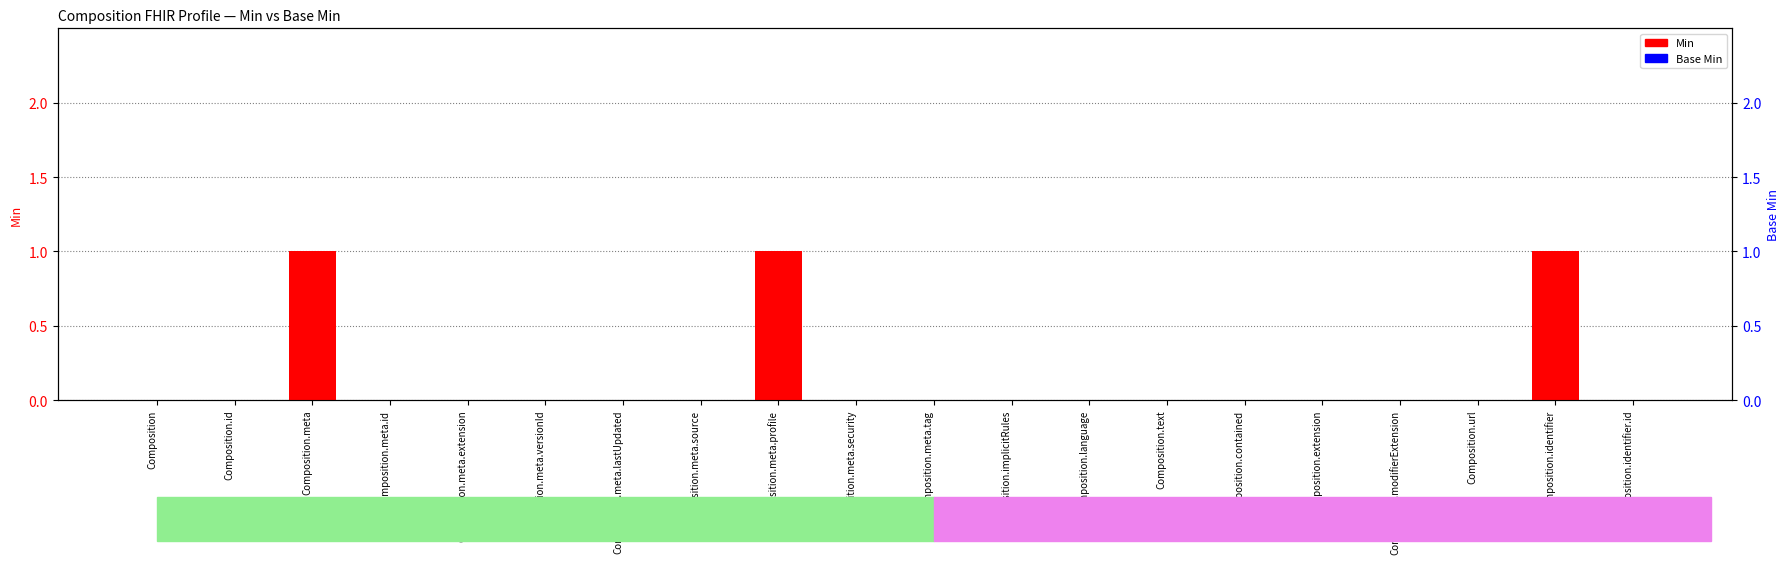

Reading left to right, transcribe all the data shown in this chart.

Min: Composition=0	Composition.id=0	Composition.meta=1	Composition.meta.id=0	Composition.meta.extension=0	Composition.meta.versionId=0	Composition.meta.lastUpdated=0	Composition.meta.source=0	Composition.meta.profile=1	Composition.meta.security=0	Composition.meta.tag=0	Composition.implicitRules=0	Composition.language=0	Composition.text=0	Composition.contained=0	Composition.extension=0	Composition.modifierExtension=0	Composition.url=0	Composition.identifier=1	Composition.identifier.id=0
Base Min: Composition=0	Composition.id=0	Composition.meta=0	Composition.meta.id=0	Composition.meta.extension=0	Composition.meta.versionId=0	Composition.meta.lastUpdated=0	Composition.meta.source=0	Composition.meta.profile=0	Composition.meta.security=0	Composition.meta.tag=0	Composition.implicitRules=0	Composition.language=0	Composition.text=0	Composition.contained=0	Composition.extension=0	Composition.modifierExtension=0	Composition.url=0	Composition.identifier=0	Composition.identifier.id=0